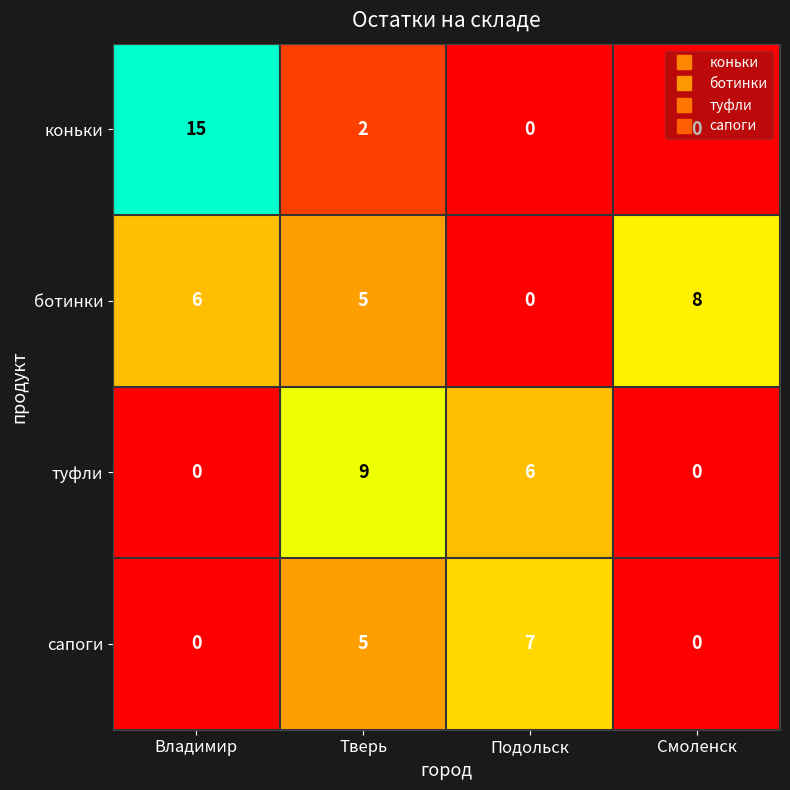

List the series in order of their overall mean, lowest first.

сапоги, туфли, коньки, ботинки